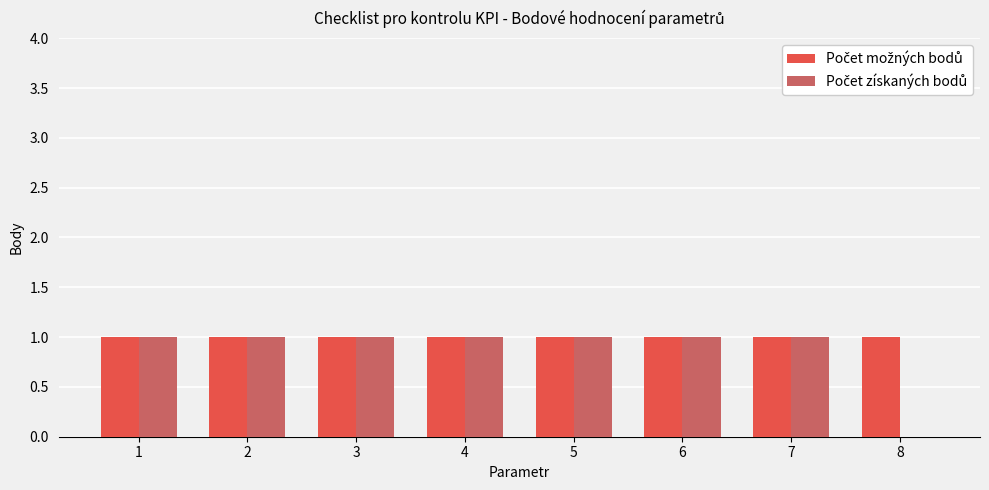

How many series are shown in this chart?

2